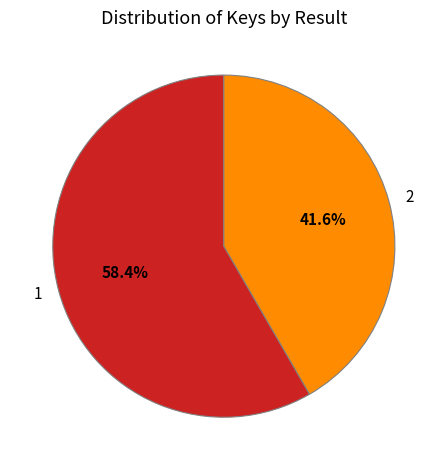

Is it true that 1 is 58% of the pie?

True